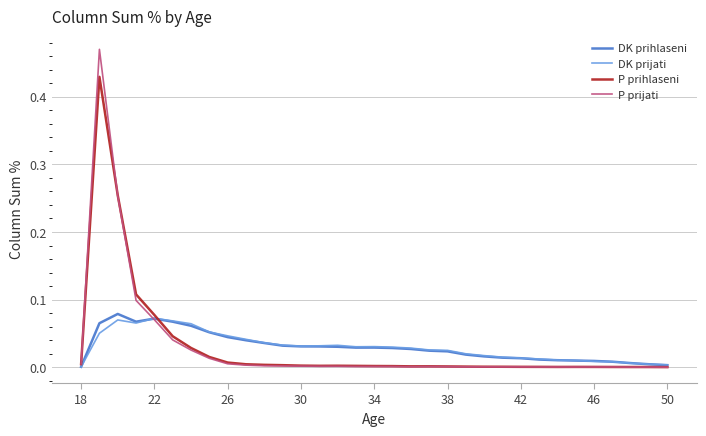

The P prihlaseni series shows 0.0 at 34. True or false?

True